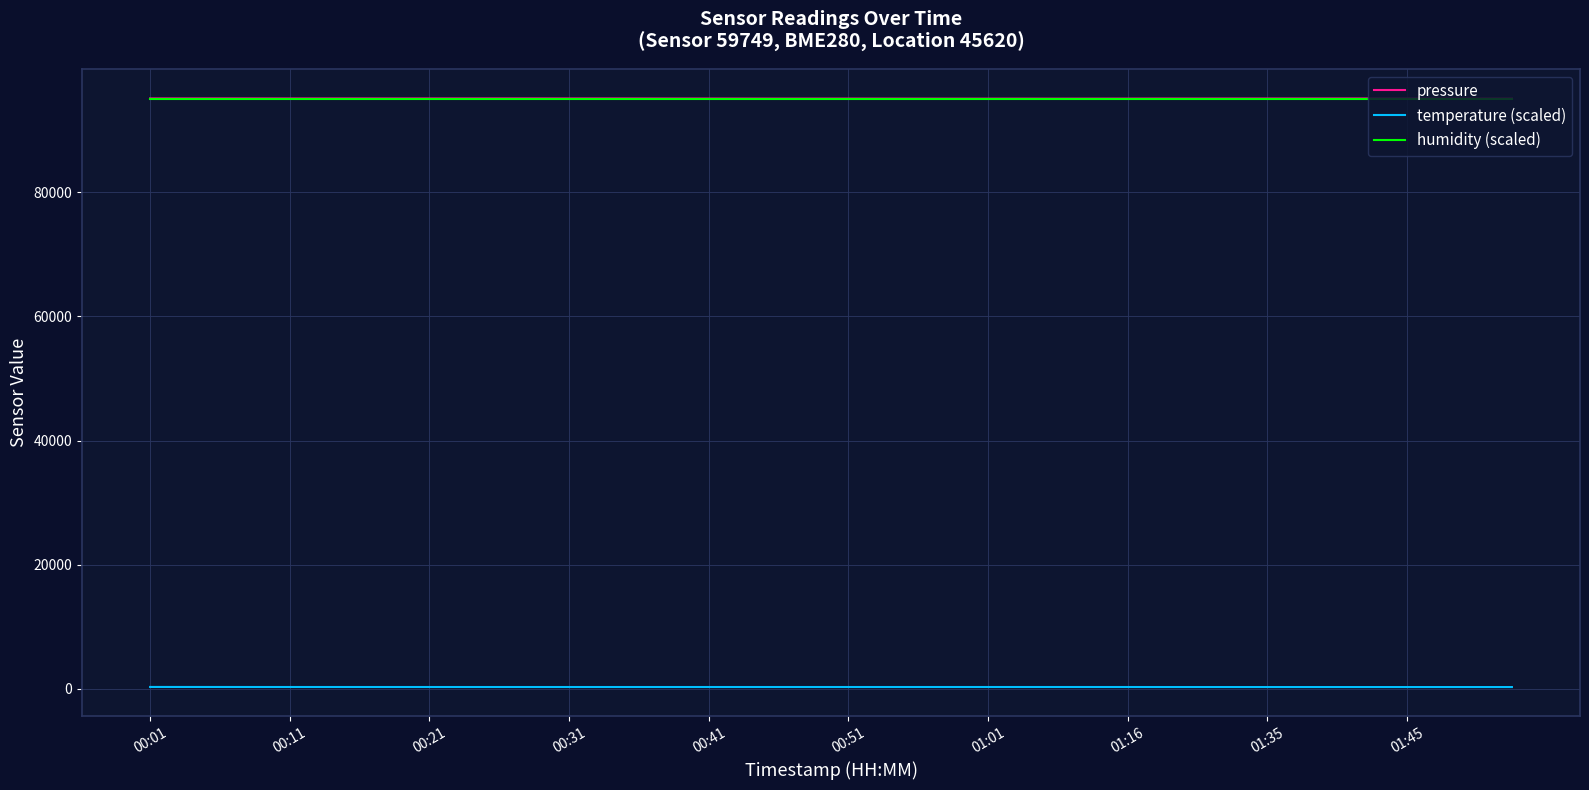

What are all the series names shown in the legend?

pressure, temperature (scaled), humidity (scaled)